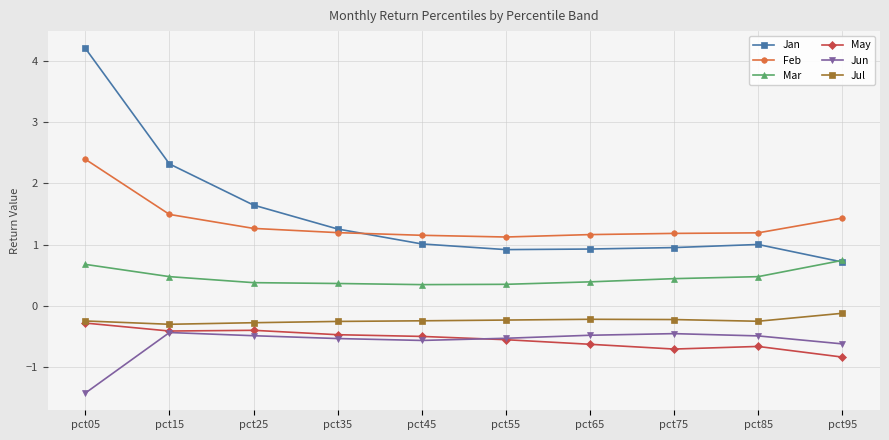

List the series in order of their peak value, lowest first.

Jun, May, Jul, Mar, Feb, Jan